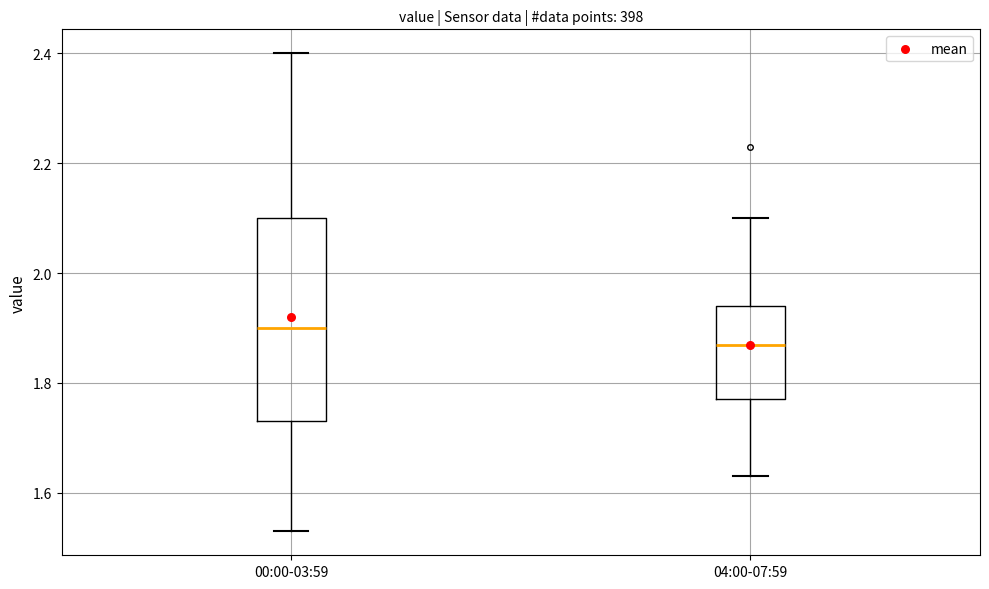

Where does the lower whisker of the box for 04:00-07:59 end on the y-axis? The values are not printed on the chart, so give them approximately, as read against the axis.

1.64